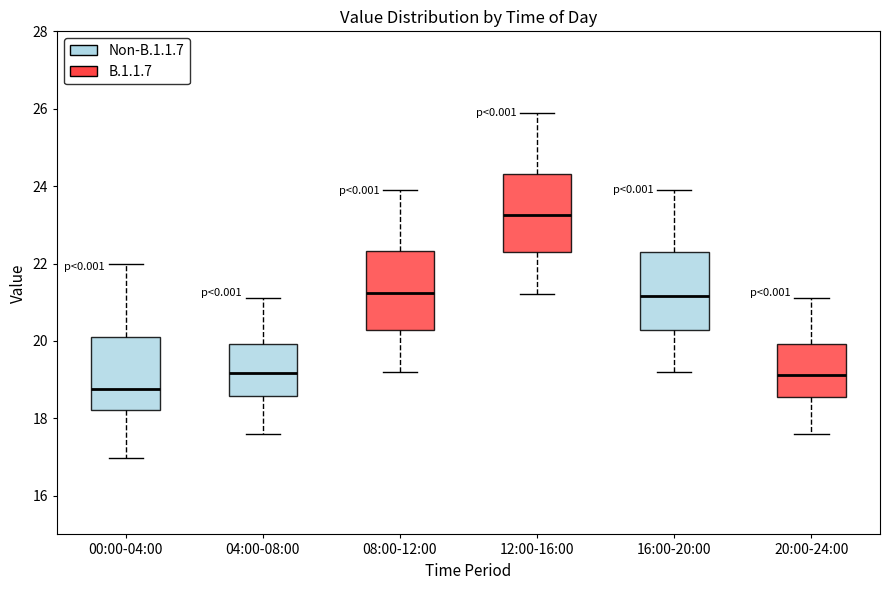

Which box's median line is the highest?

12:00-16:00